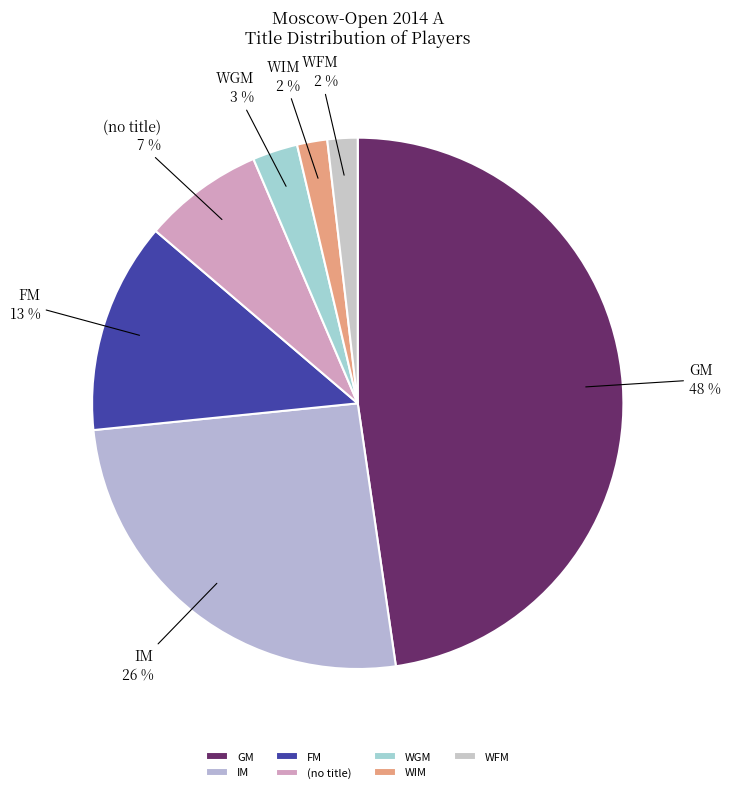

Is the sum of (no title) and WFM greater than half?

No